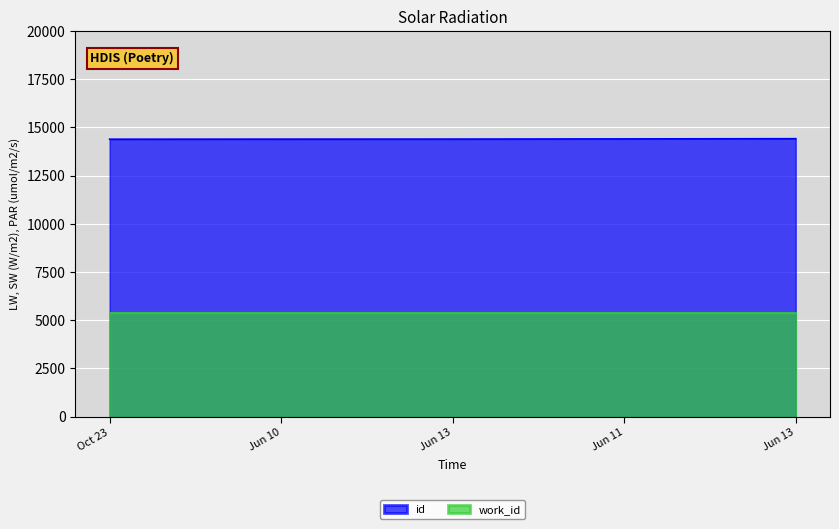

List the labels in order of value, smallest first.

Oct 23, Jun 10, Jun 13, Jun 11, Jun 13